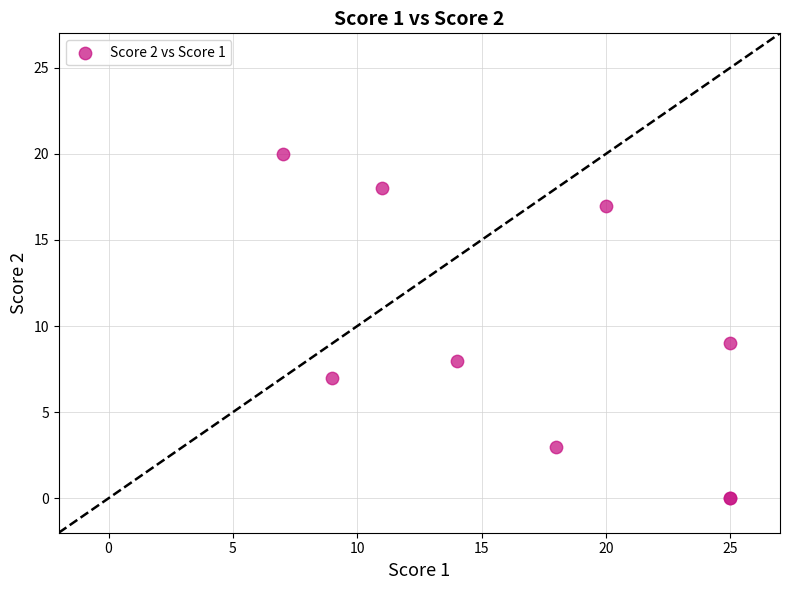

What Y value in the scatter plot is closest to 10?

9